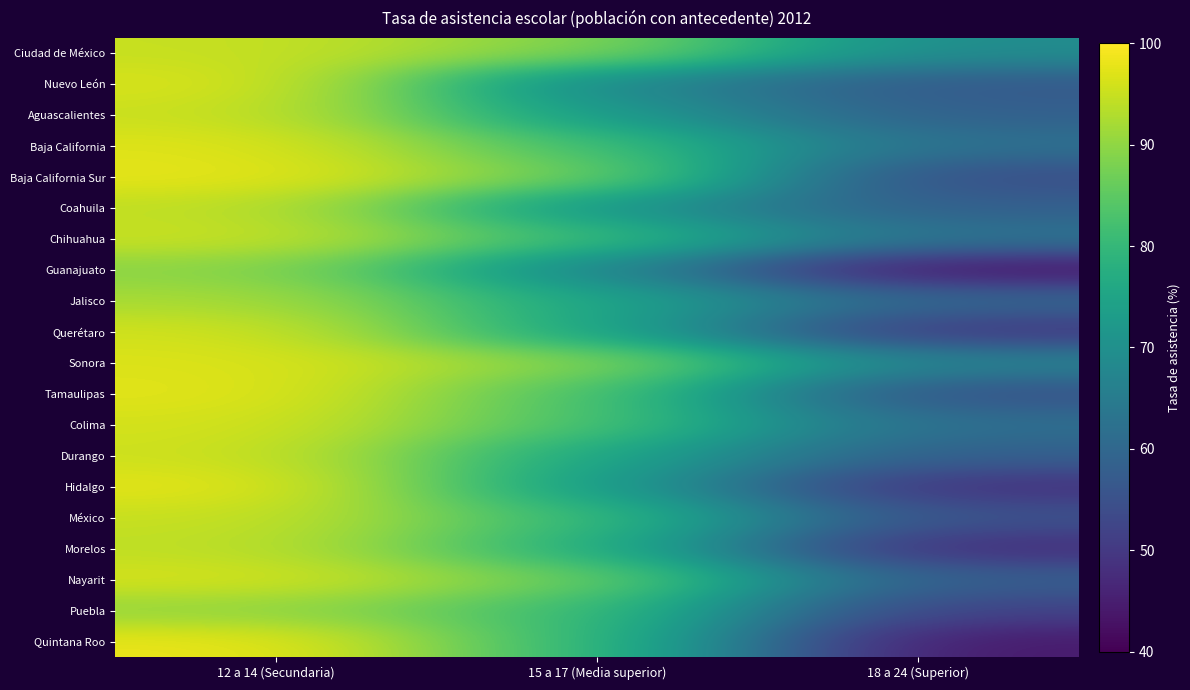

Reading left to right, transcribe all the data shown in this chart.

Ciudad de México: 12 a 14 (Secundaria)=94.9	15 a 17 (Media superior)=89.0	18 a 24 (Superior)=68.9
Nuevo León: 12 a 14 (Secundaria)=96.8	15 a 17 (Media superior)=67.5	18 a 24 (Superior)=56.7
Aguascalientes: 12 a 14 (Secundaria)=95.3	15 a 17 (Media superior)=72.6	18 a 24 (Superior)=58.2
Baja California: 12 a 14 (Secundaria)=97.2	15 a 17 (Media superior)=81.8	18 a 24 (Superior)=62.1
Baja California Sur: 12 a 14 (Secundaria)=97.9	15 a 17 (Media superior)=87.3	18 a 24 (Superior)=54.0
Coahuila: 12 a 14 (Secundaria)=94.5	15 a 17 (Media superior)=71.1	18 a 24 (Superior)=58.0
Chihuahua: 12 a 14 (Secundaria)=95.3	15 a 17 (Media superior)=81.0	18 a 24 (Superior)=62.9
Guanajuato: 12 a 14 (Secundaria)=89.6	15 a 17 (Media superior)=67.7	18 a 24 (Superior)=42.9
Jalisco: 12 a 14 (Secundaria)=92.4	15 a 17 (Media superior)=75.6	18 a 24 (Superior)=59.9
Querétaro: 12 a 14 (Secundaria)=96.0	15 a 17 (Media superior)=75.2	18 a 24 (Superior)=49.4
Sonora: 12 a 14 (Secundaria)=96.9	15 a 17 (Media superior)=89.6	18 a 24 (Superior)=66.4
Tamaulipas: 12 a 14 (Secundaria)=97.5	15 a 17 (Media superior)=83.1	18 a 24 (Superior)=54.8
Colima: 12 a 14 (Secundaria)=96.2	15 a 17 (Media superior)=82.9	18 a 24 (Superior)=61.5
Durango: 12 a 14 (Secundaria)=95.6	15 a 17 (Media superior)=75.7	18 a 24 (Superior)=58.0
Hidalgo: 12 a 14 (Secundaria)=97.8	15 a 17 (Media superior)=73.3	18 a 24 (Superior)=48.3
México: 12 a 14 (Secundaria)=95.1	15 a 17 (Media superior)=80.8	18 a 24 (Superior)=55.1
Morelos: 12 a 14 (Secundaria)=94.3	15 a 17 (Media superior)=77.8	18 a 24 (Superior)=47.4
Nayarit: 12 a 14 (Secundaria)=96.4	15 a 17 (Media superior)=86.9	18 a 24 (Superior)=57.7
Puebla: 12 a 14 (Secundaria)=90.3	15 a 17 (Media superior)=81.3	18 a 24 (Superior)=51.5
Quintana Roo: 12 a 14 (Secundaria)=98.3	15 a 17 (Media superior)=80.4	18 a 24 (Superior)=43.9